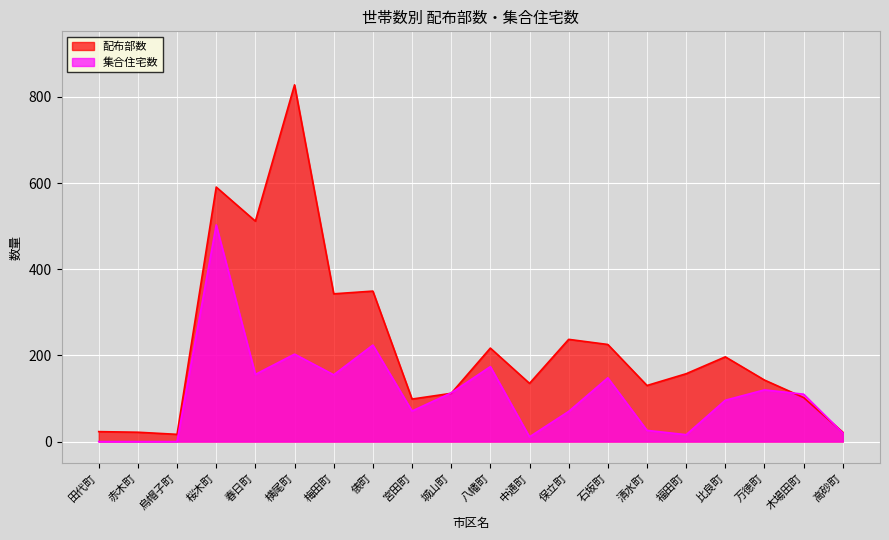

How many distinct data groups are displayed?

2